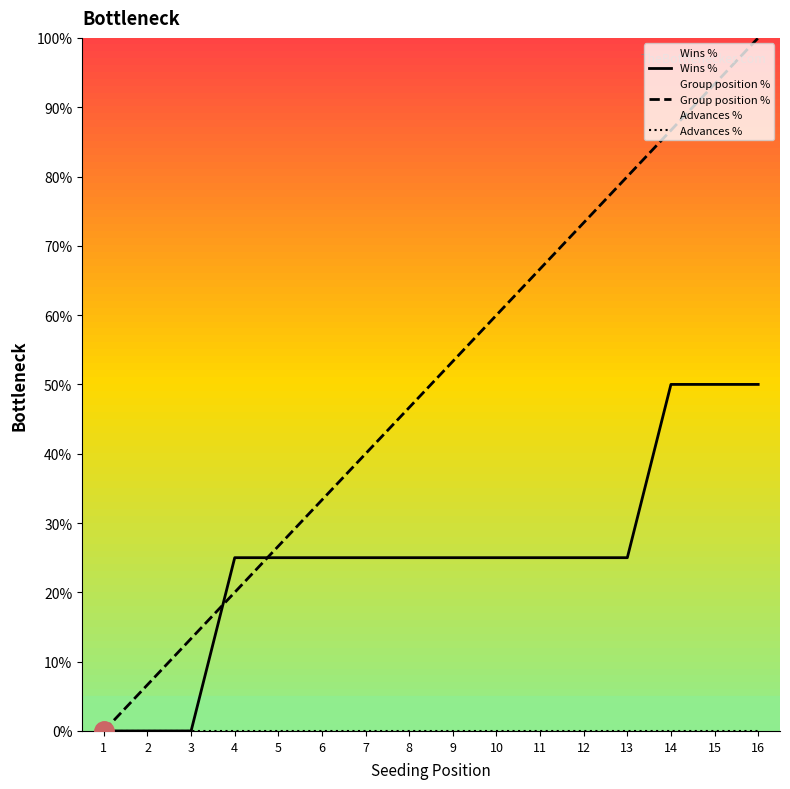

Which series has the largest total across all categories?

Group position %